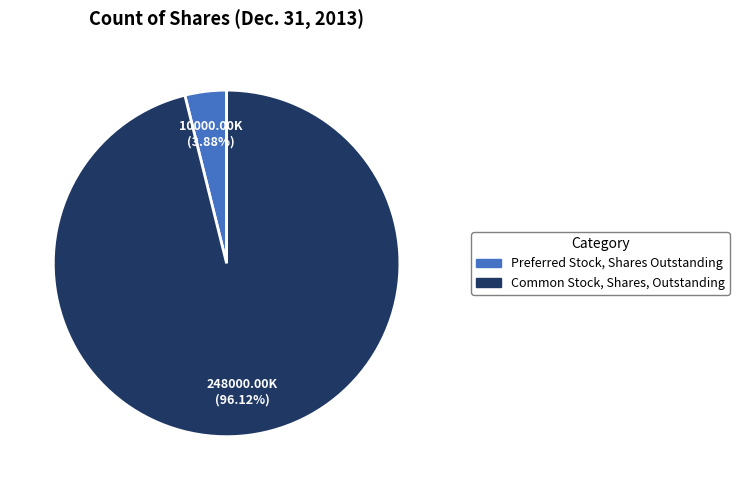

To the nearest percent, what is the combined percentage of Common Stock, Shares, Outstanding and Preferred Stock, Shares Outstanding?

100%